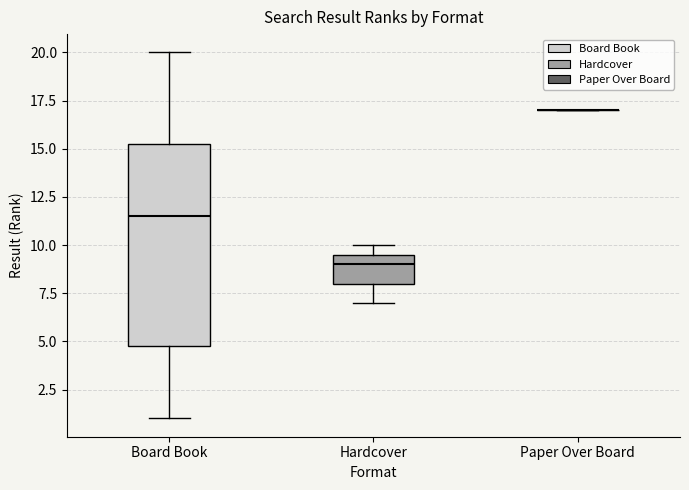

Where is the lower edge of the box for Hardcover on the y-axis? The values are not printed on the chart, so give them approximately, as read against the axis.

8.0